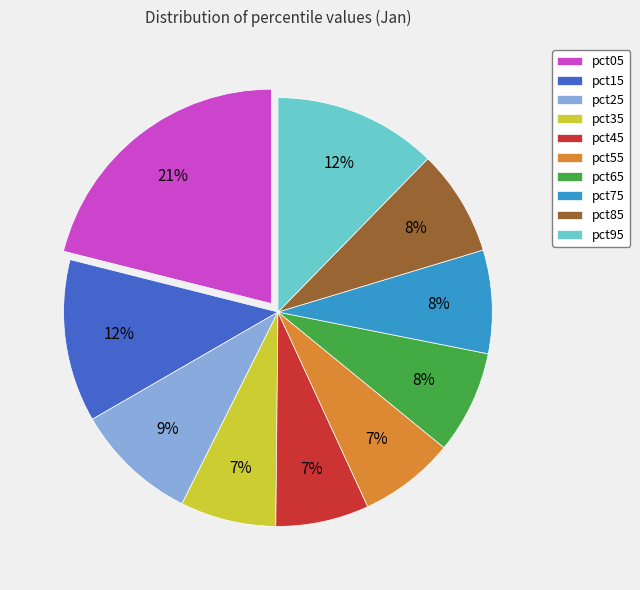

To the nearest percent, what is the difference between the pct25 and pct05 slice percentages?

12%